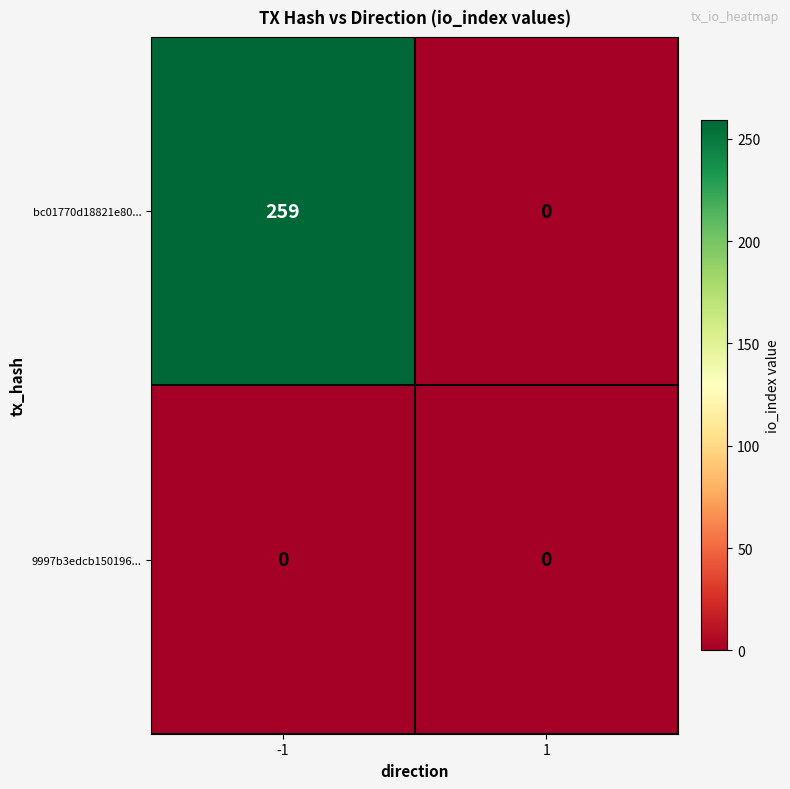

How many series are shown in this chart?

2